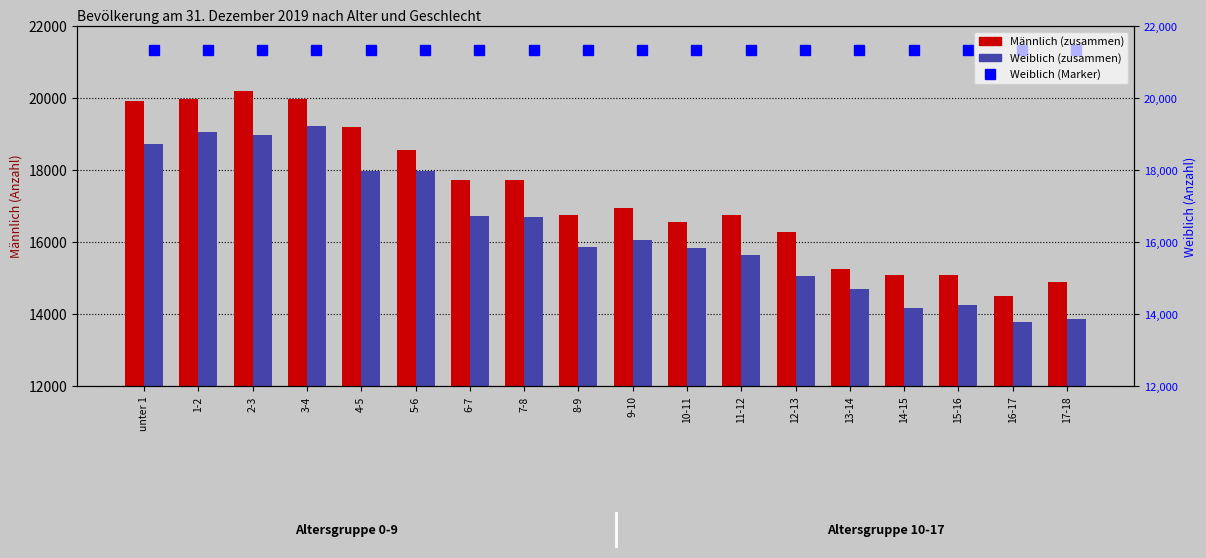

Which label corresponds to the smallest value in the chart?

16-17